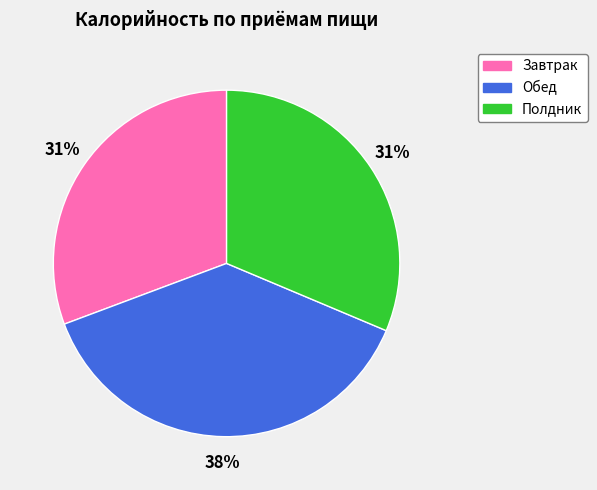

What percentage is the Обед slice, to the nearest percent?

38%